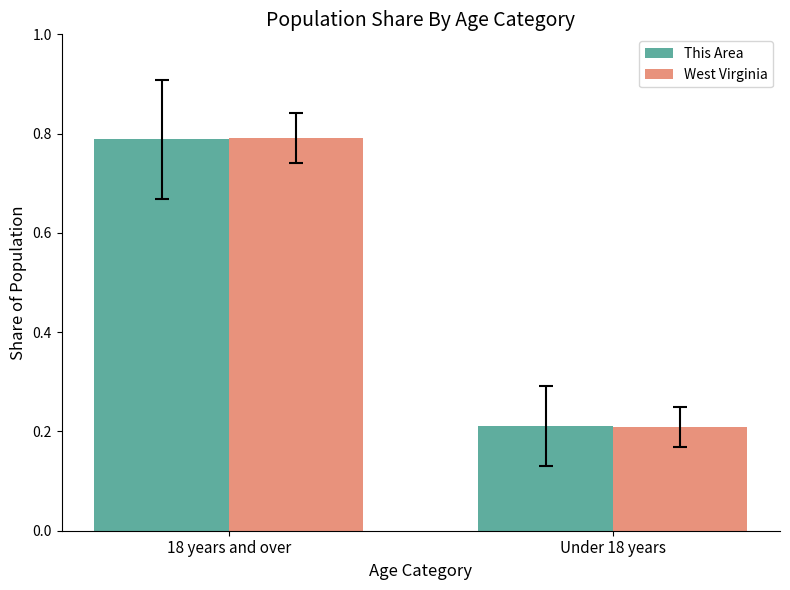

Between 18 years and over and Under 18 years, which series saw the biggest shift?

West Virginia